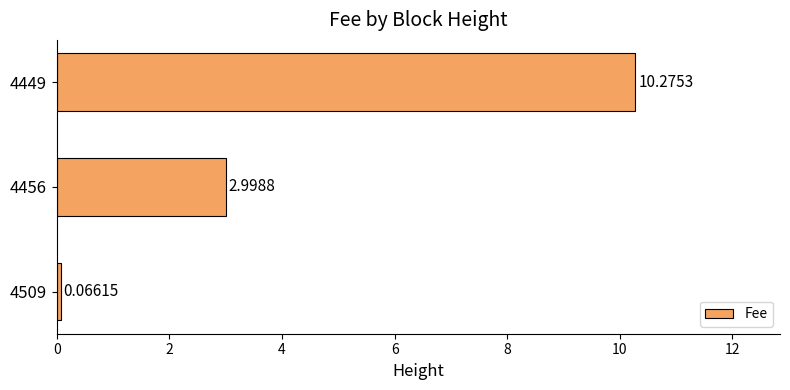

What is the change in value from 4509 to 4449?

+10.2